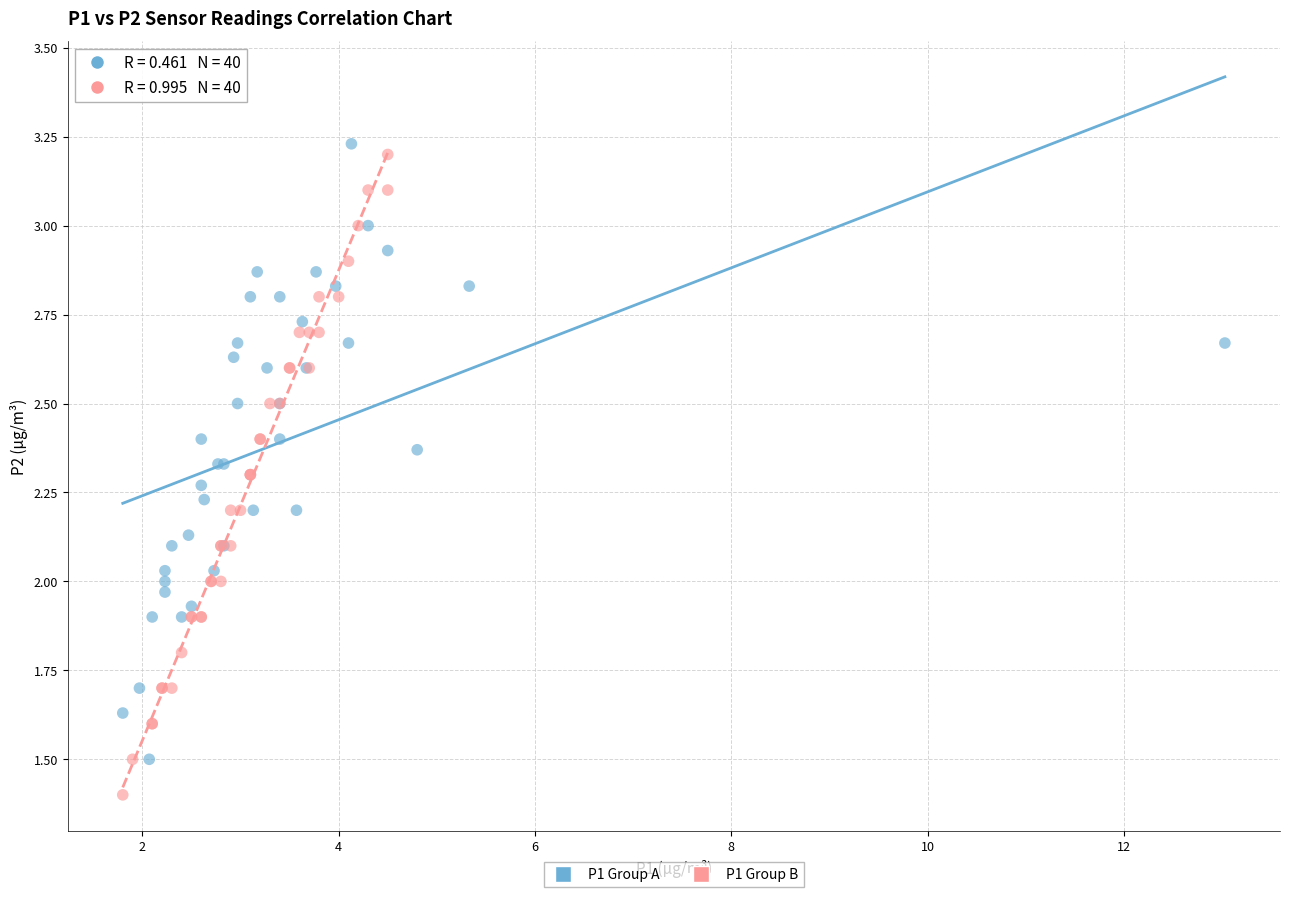

Which series contains the lowest Y value?

P1 Group B